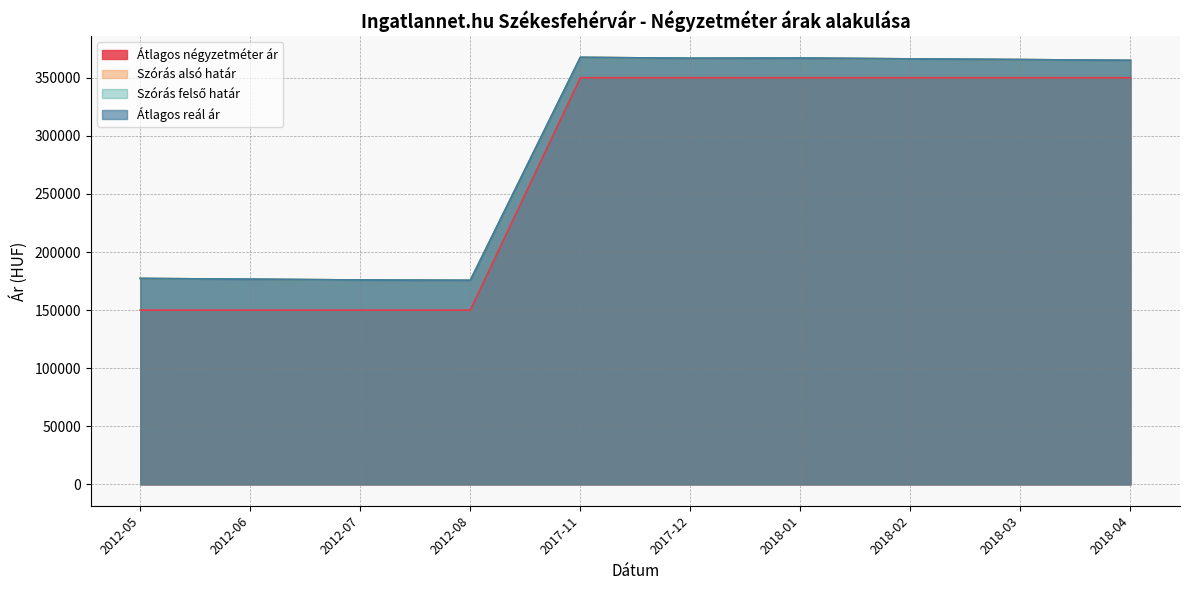

Reading right to left, transcribe all the data shown in this chart.

Átlagos négyzetméter ár: 350000	350000	350000	350000	350000	350000	150000	150000	150000	150000
Szórás alsó határ: 364927	365616	366221	366915	366742	367525	175595	175921	176576	177236
Szórás felső határ: 364927	365616	366221	366915	366742	367525	175595	175921	176576	177236
Átlagos reál ár: 364927	365616	366221	366915	366742	367525	175595	175921	176576	177236